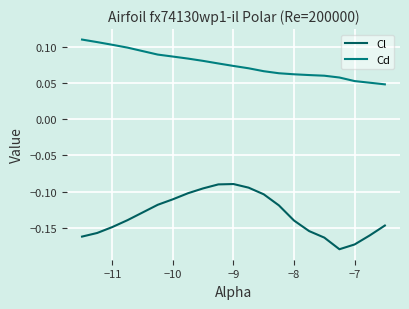

True or false: Cl and Cd cross at least once.

False